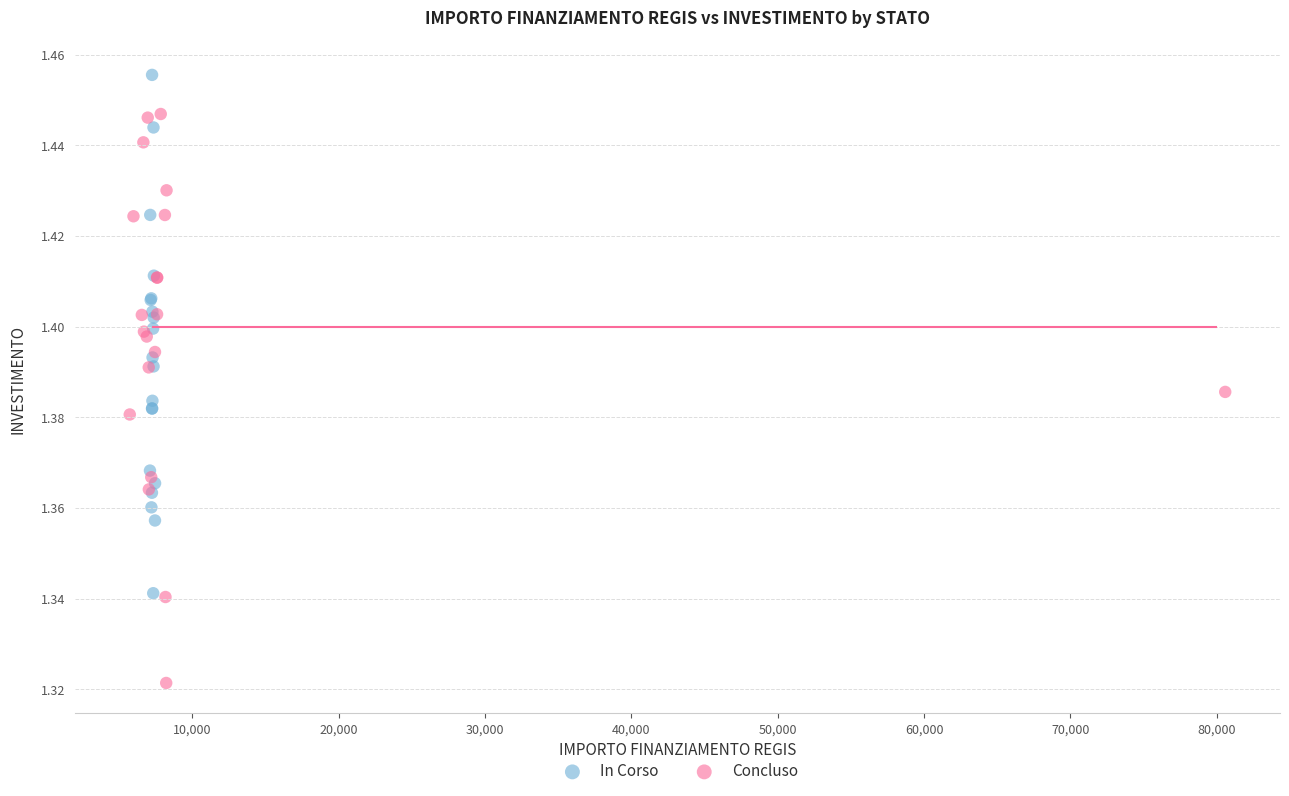

Which series has the largest Y range (max minus min)?

Concluso